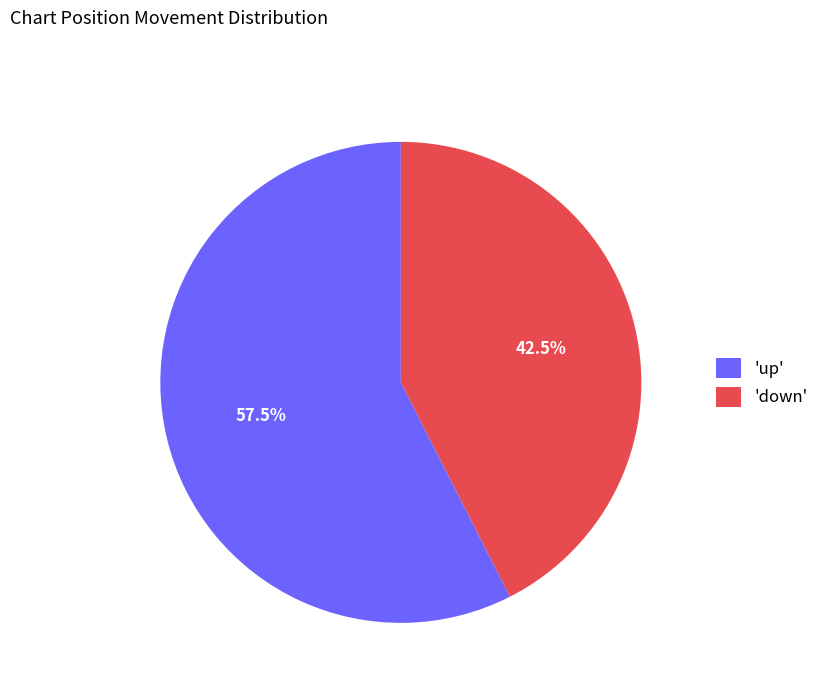

How many segments does this pie chart have?

2